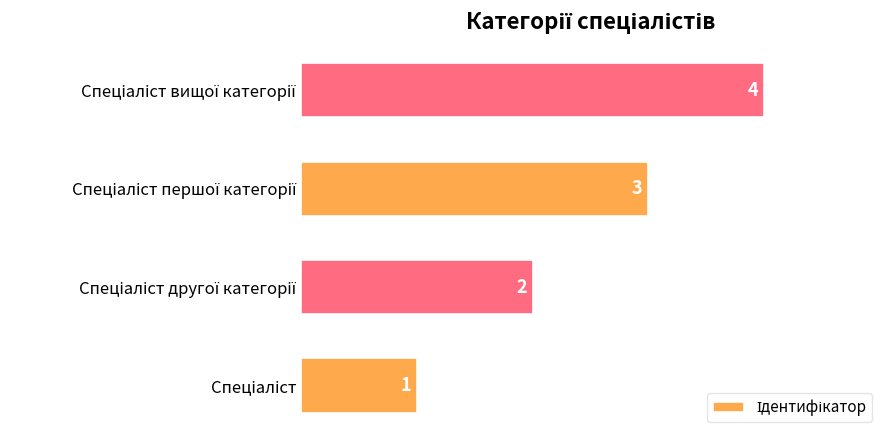

Does the chart contain any negative values?

No